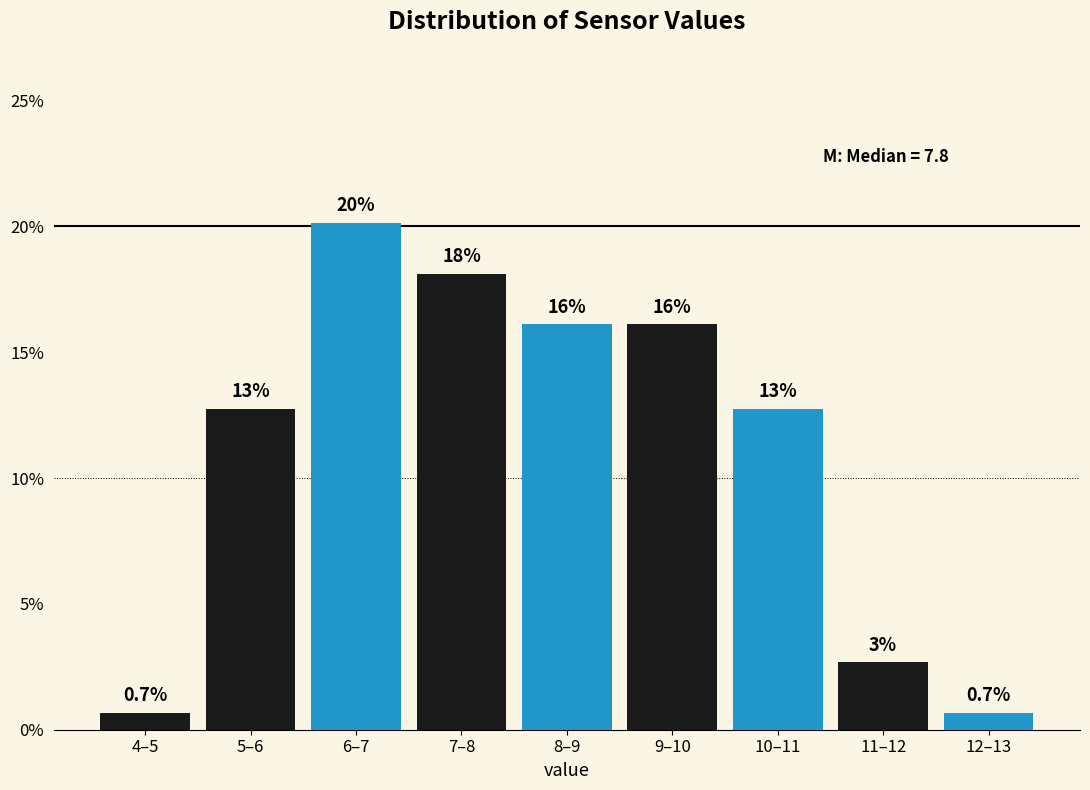

Does the chart contain any negative values?

No